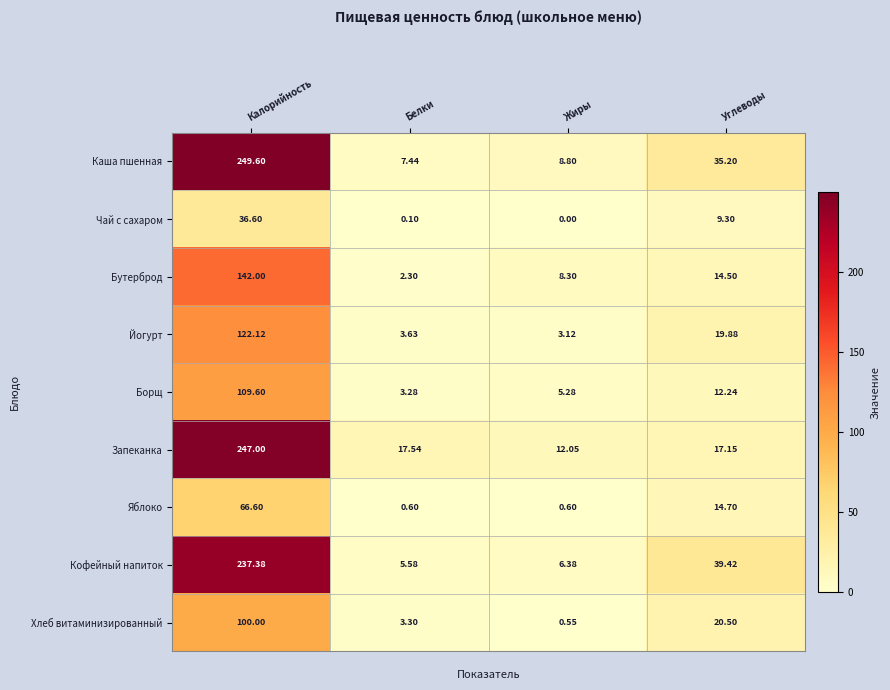

At which label does Запеканка reach its peak?

Калорийность